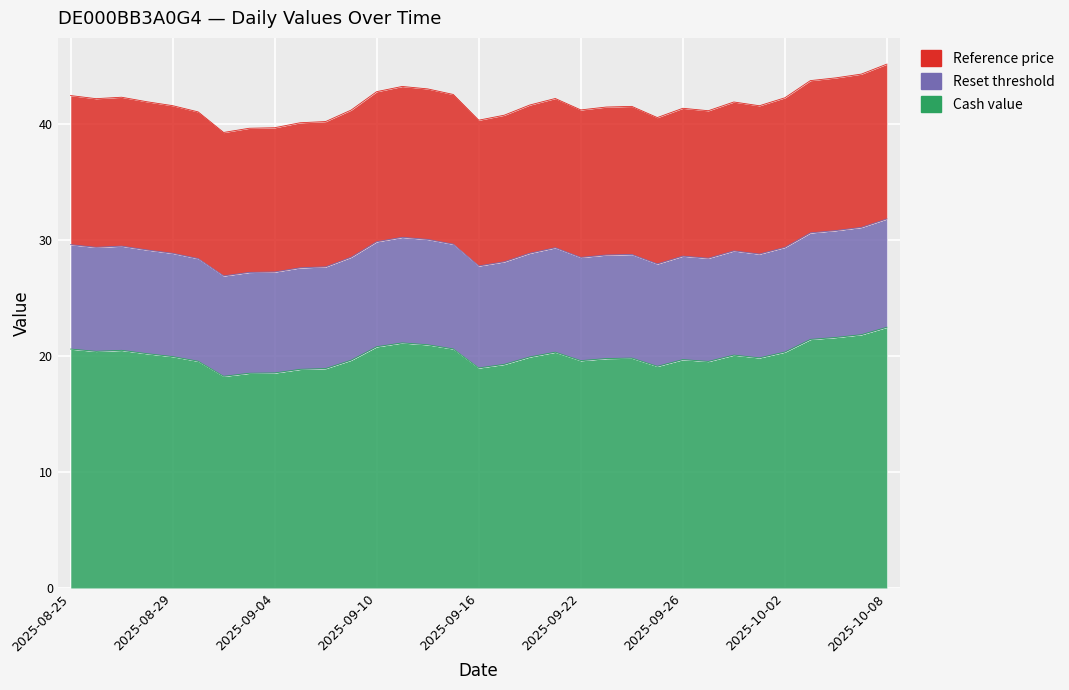

What is the difference between the maximum and minimum values in the Cash value series?

4.2